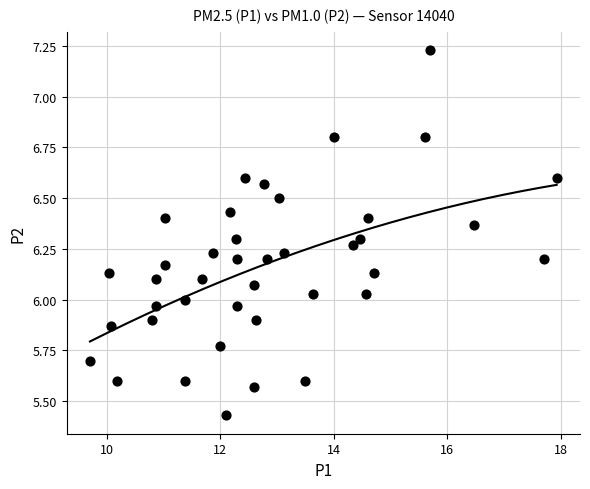

What is the range of Y values (max minus min)?

1.8